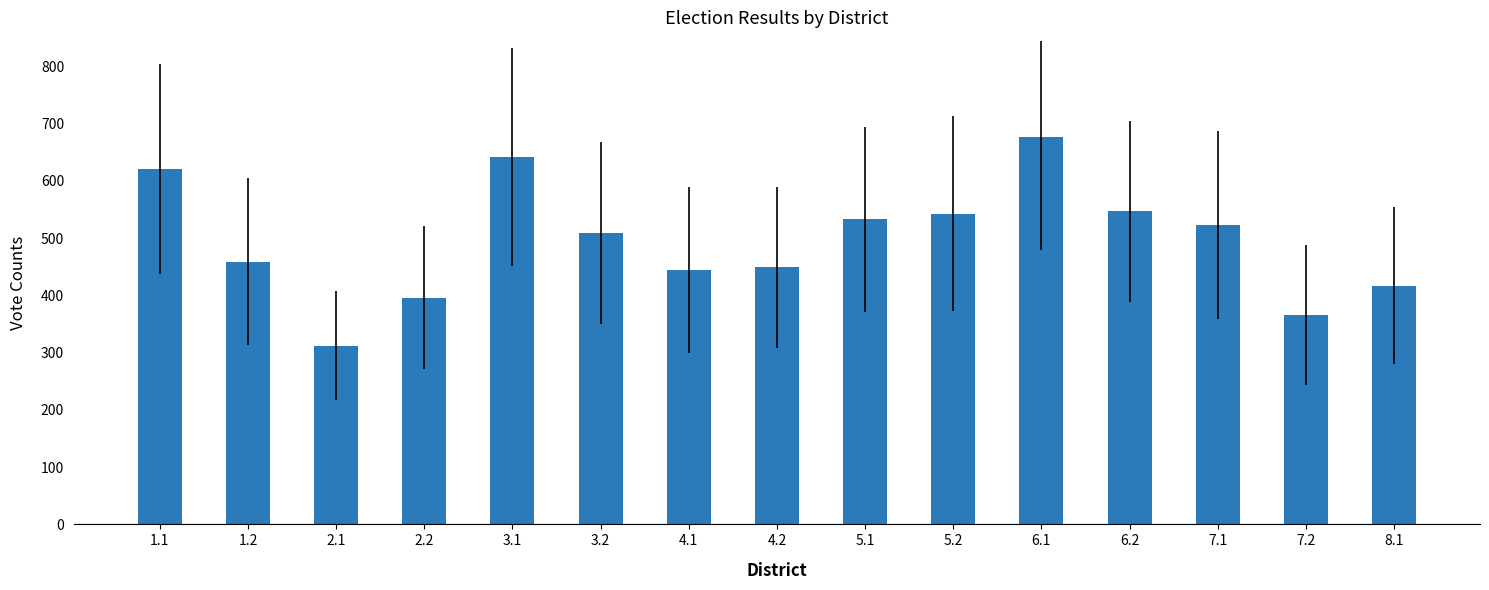

What is the label of the 6th bar from the right?

5.2